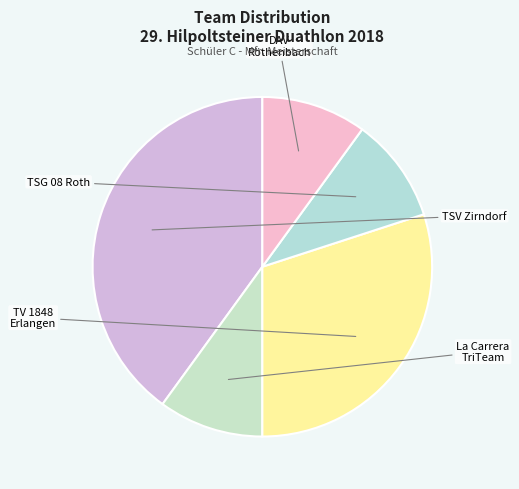

How many slices are in this pie chart?

5